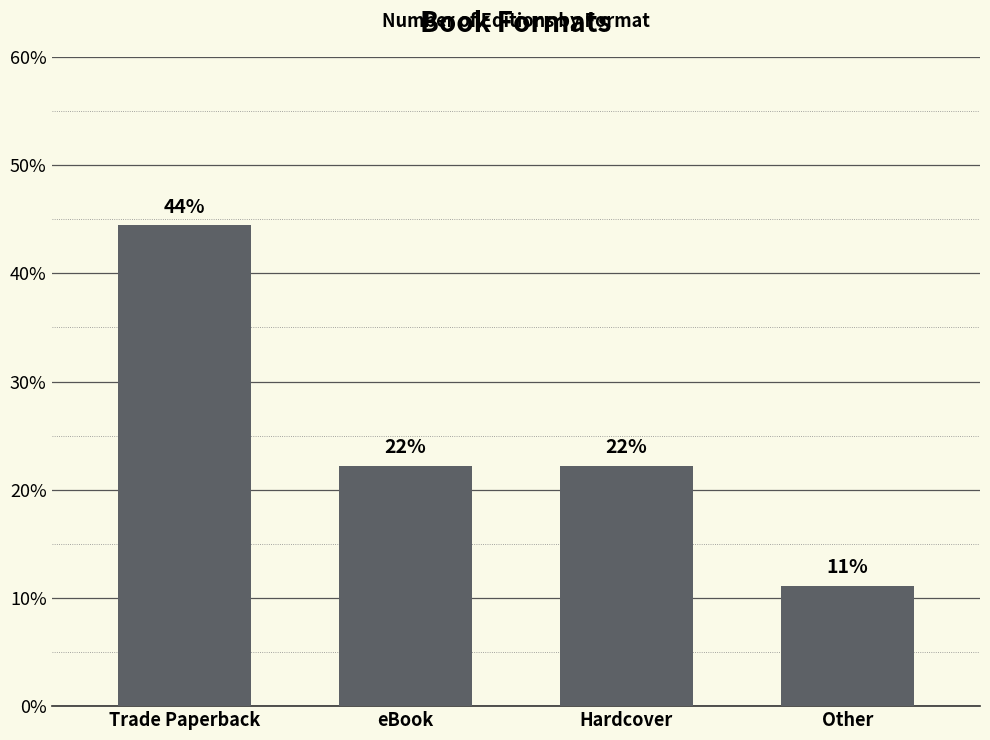

Rank the categories by value from lowest to highest.

Other, eBook, Hardcover, Trade Paperback